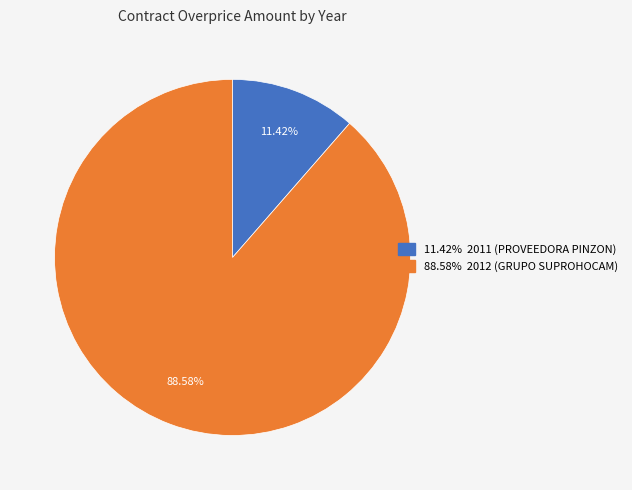

Is there a majority slice in this chart?

Yes